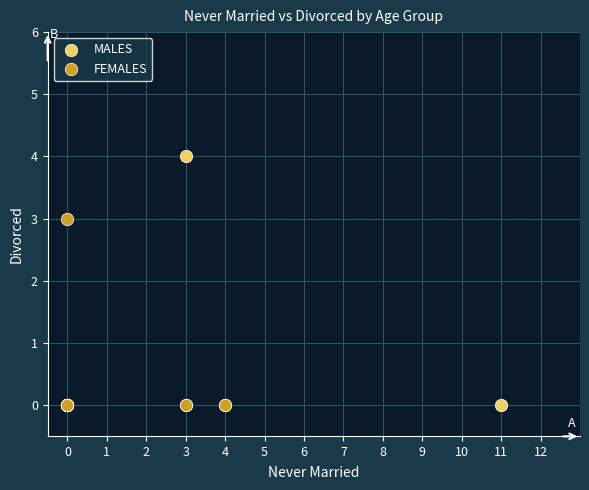

Which series has the widest spread of Y values?

MALES